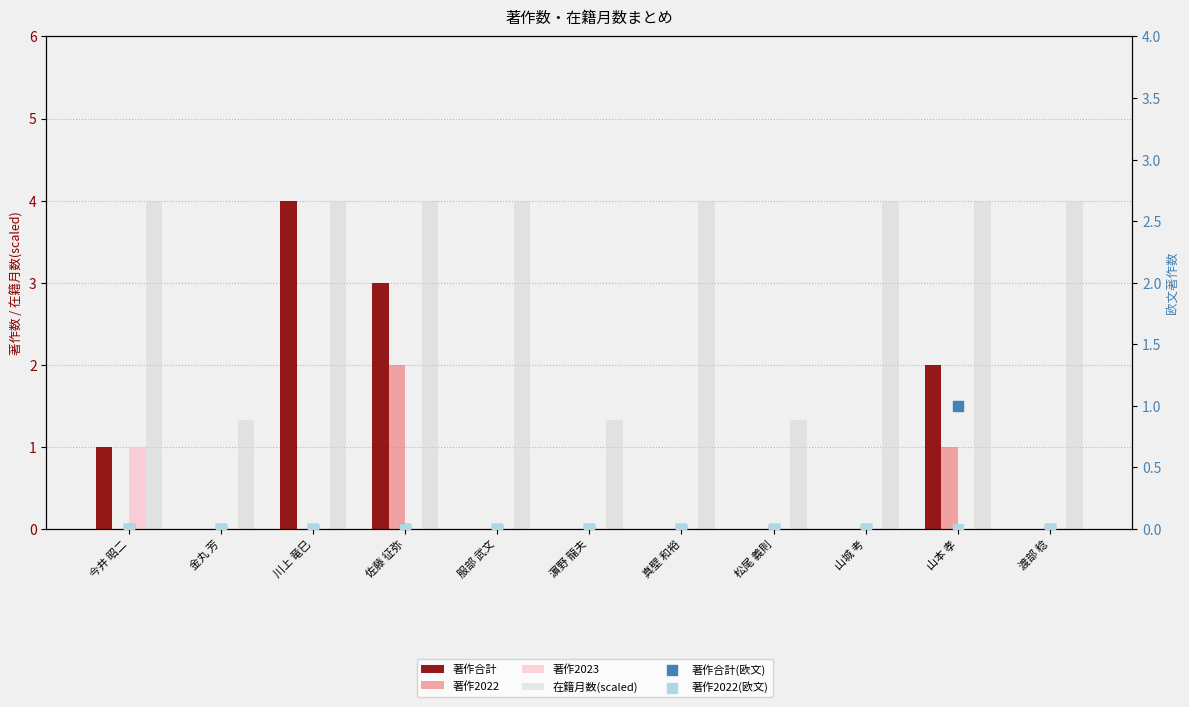

Is the value of 著作合計(欧文) at 真壁 和裕 greater than the value of 著作2022(欧文) at 山本 孝?

No